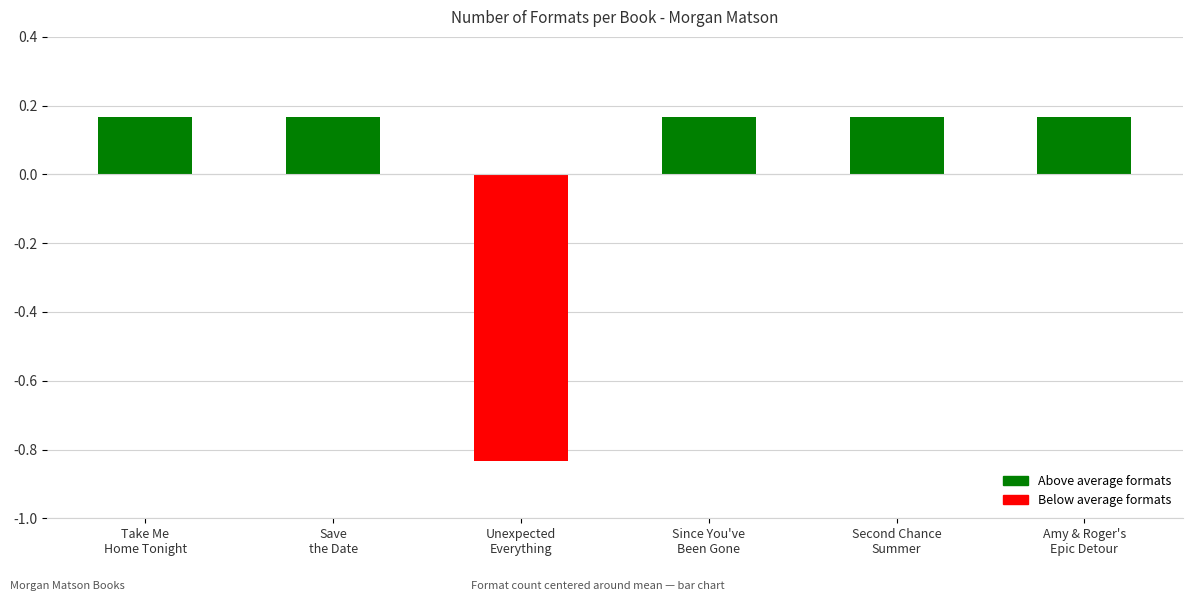

Reading left to right, extract all data points from this chart.

0.2	0.2	-0.8	0.2	0.2	0.2